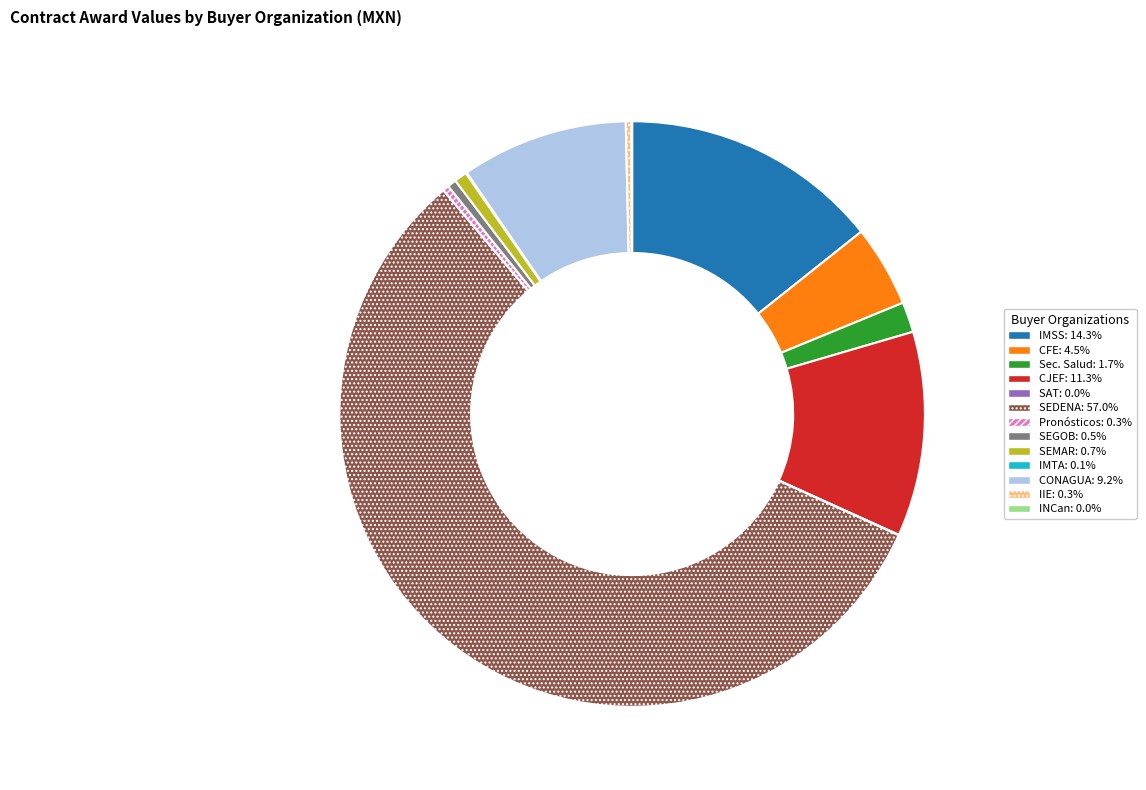

Is there a majority slice in this chart?

Yes